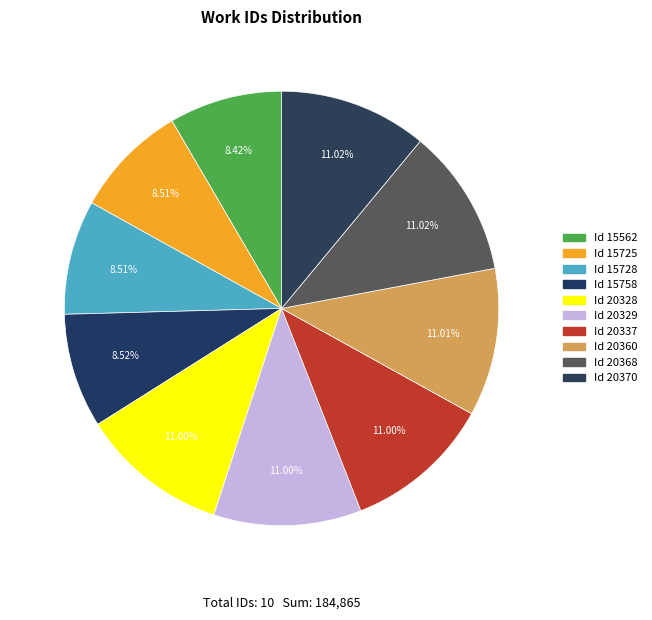

Is it true that Id 15562 is 20% of the pie?

False